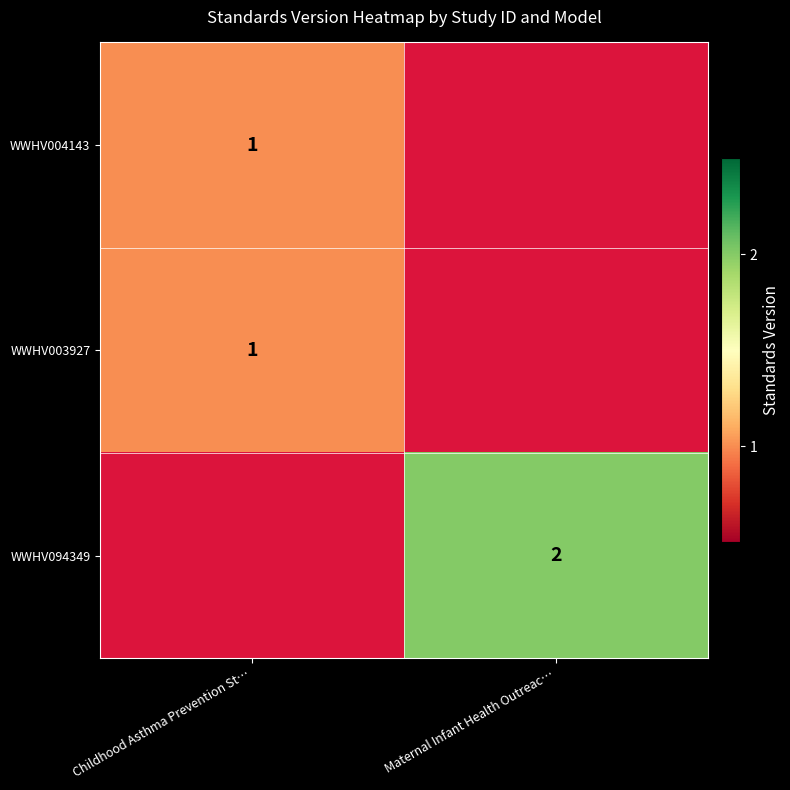

The value of WWHV094349 at Maternal Infant Health Outreac… is 2. True or false?

True